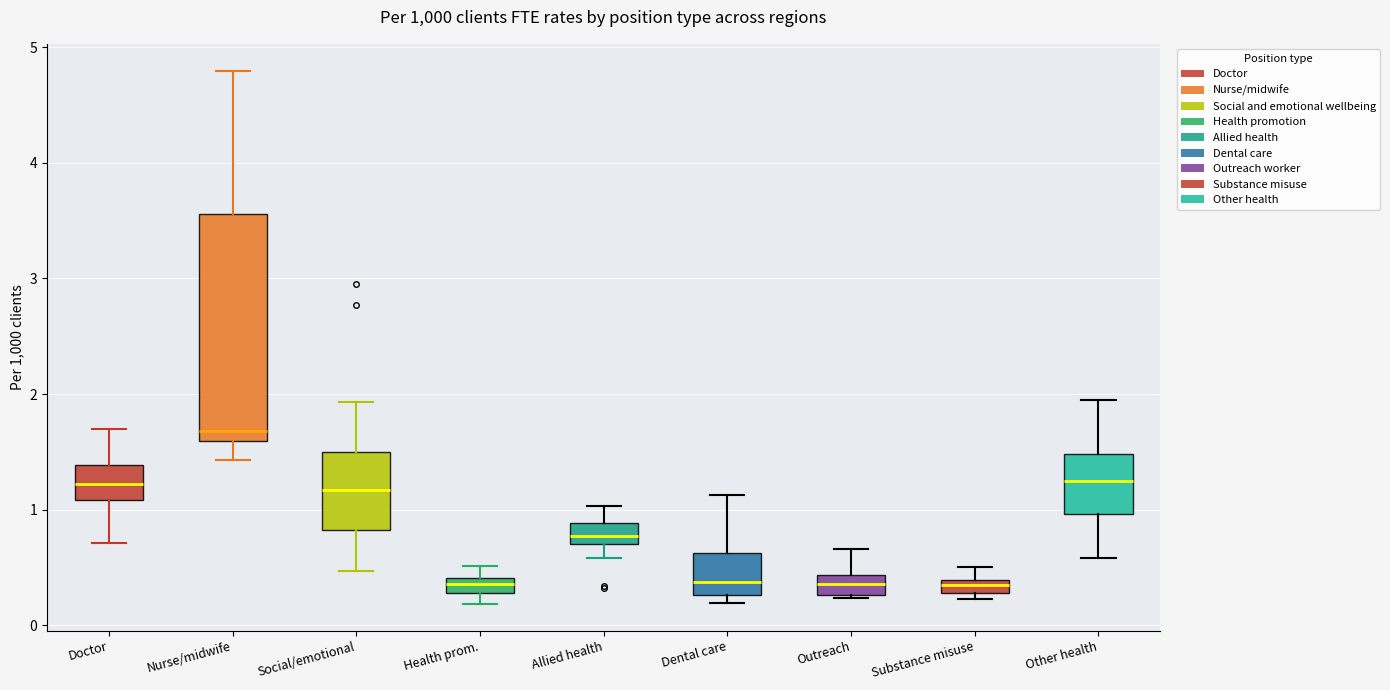

Comparing the boxes themselves (not the whiskers), which one is the tallest?

Nurse/midwife